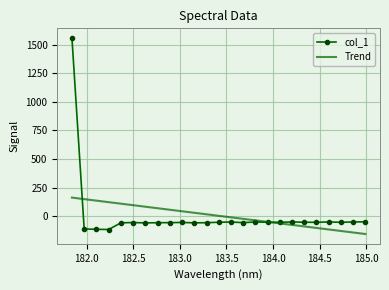

How many categories are shown in the chart?

25